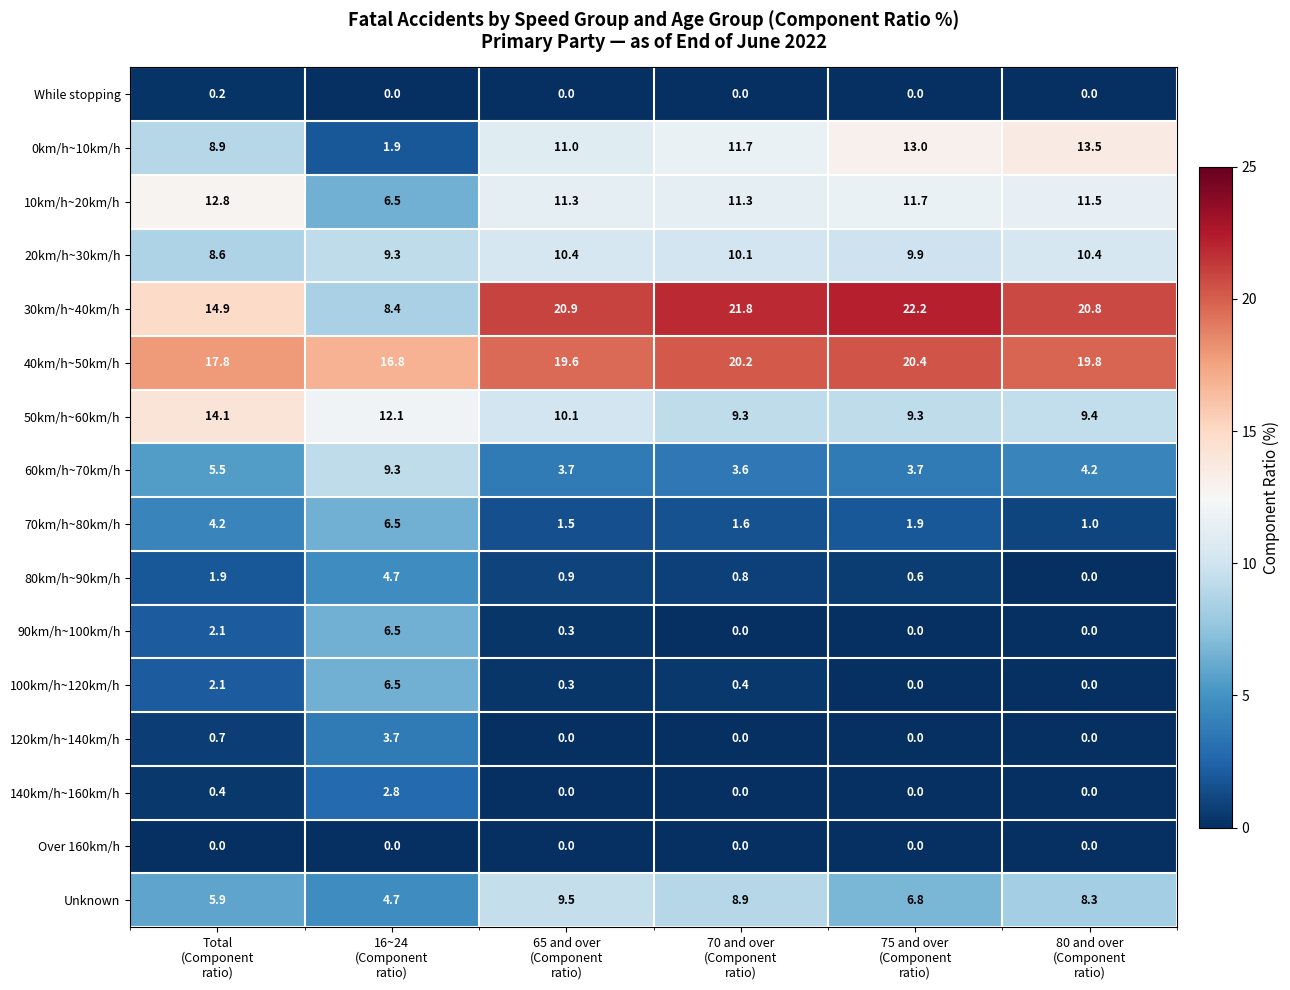

What is the maximum value for 70km/h~80km/h?

6.5